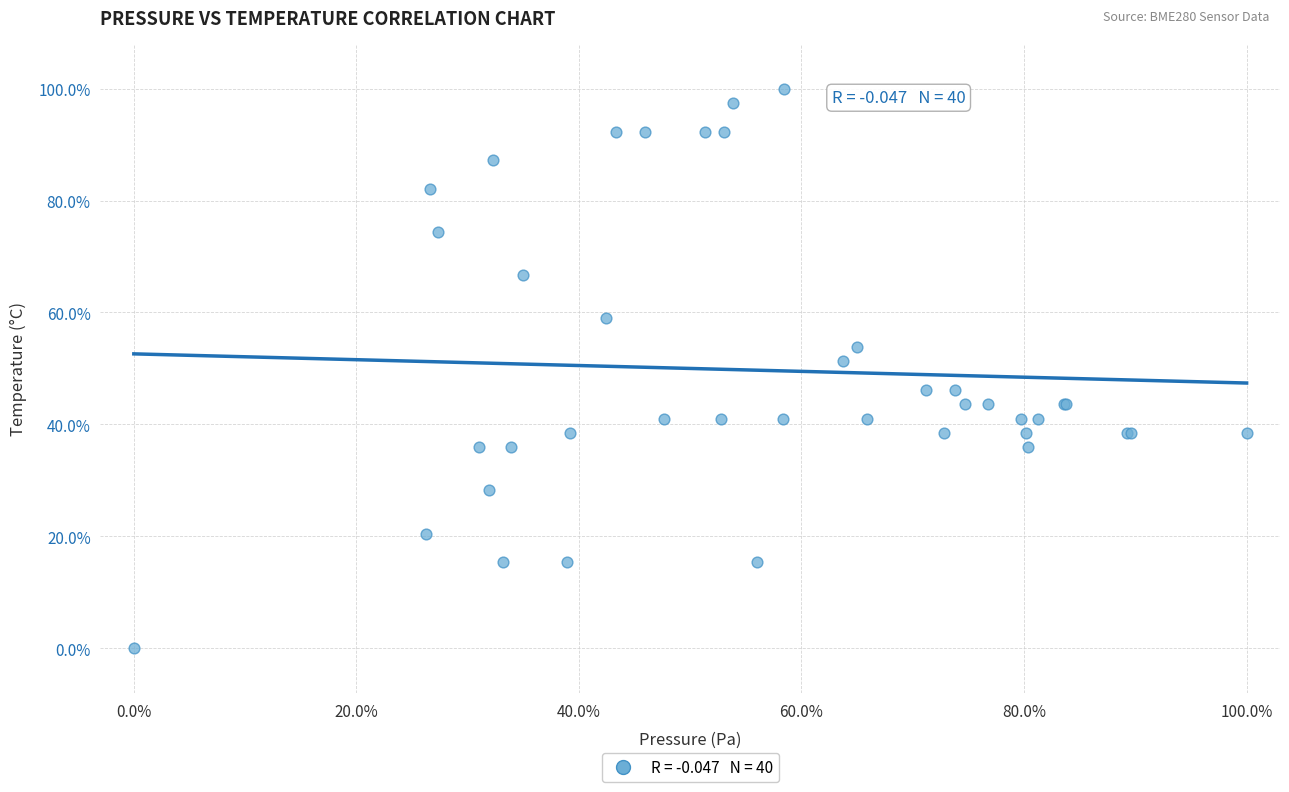

What Y value in the scatter plot is closest to 50?

51.3